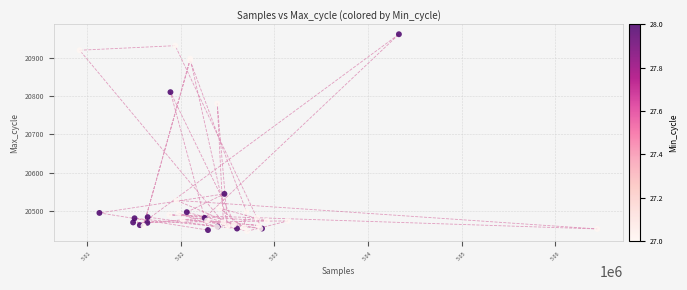

What Y value in the scatter plot is closest to 20704?

20781